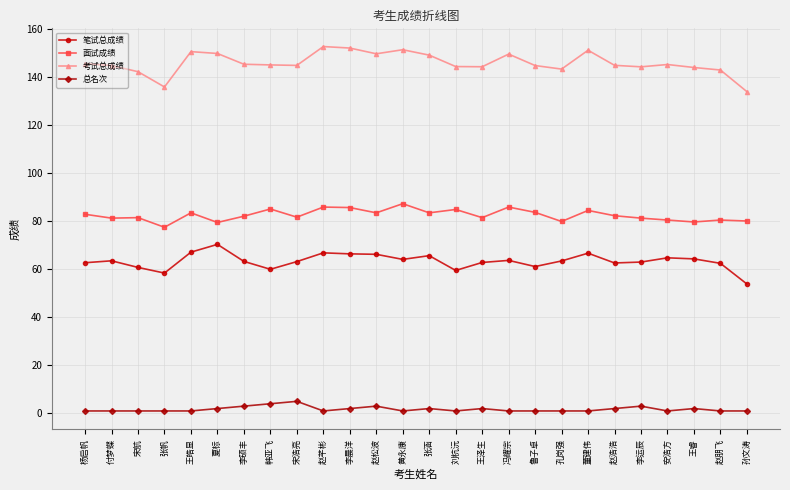

What are all the series names shown in the legend?

笔试总成绩, 面试成绩, 考试总成绩, 总名次